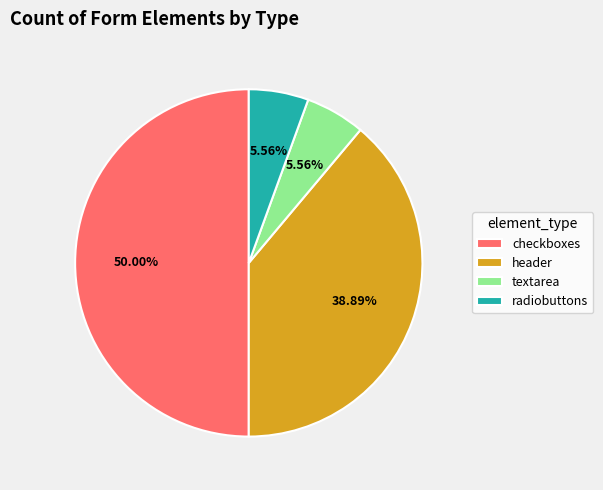

Does header account for over 50% of the chart?

No